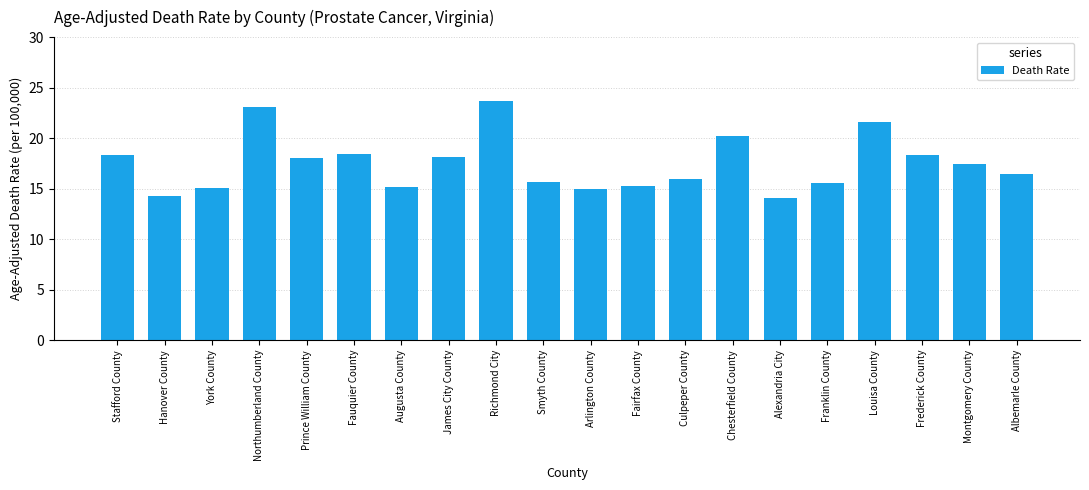

How many data points are less than 17?

10